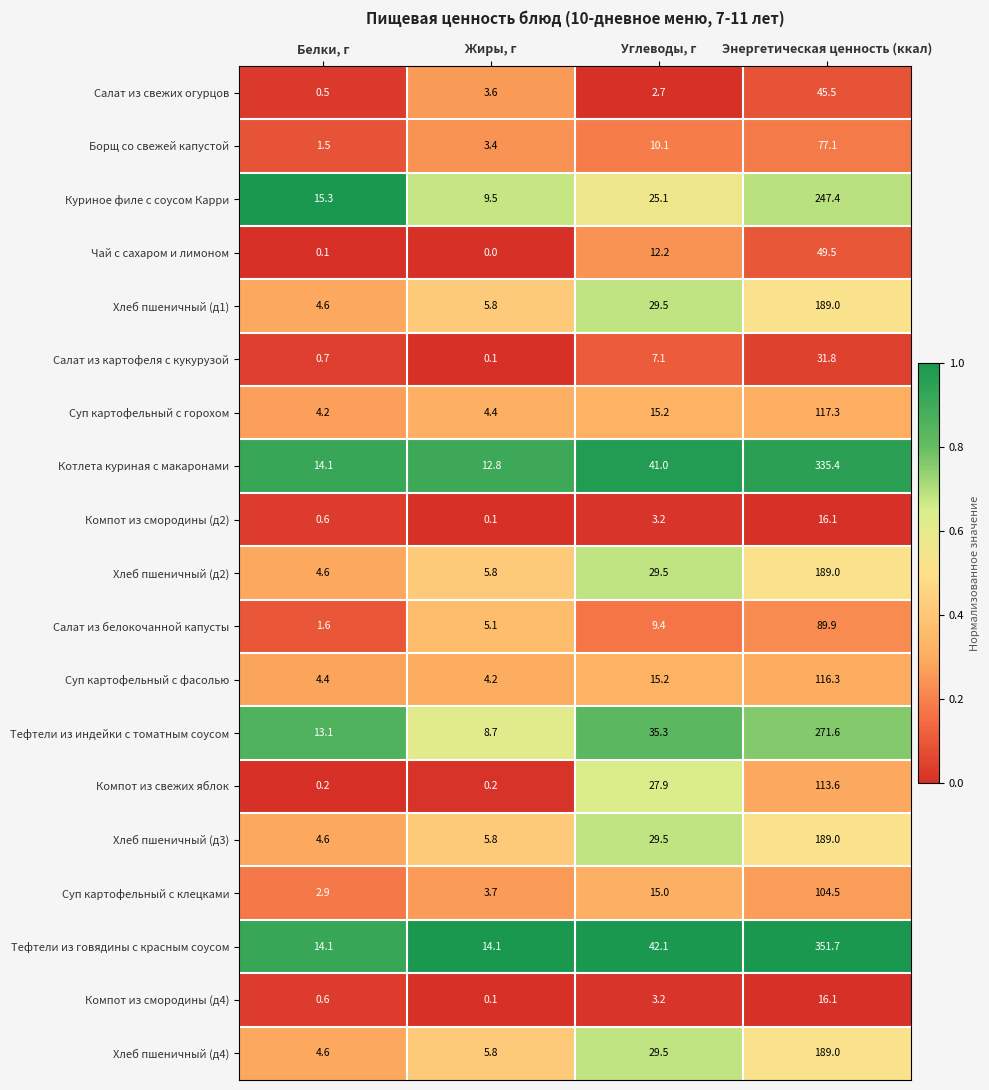

What is the greatest value displayed?

351.7